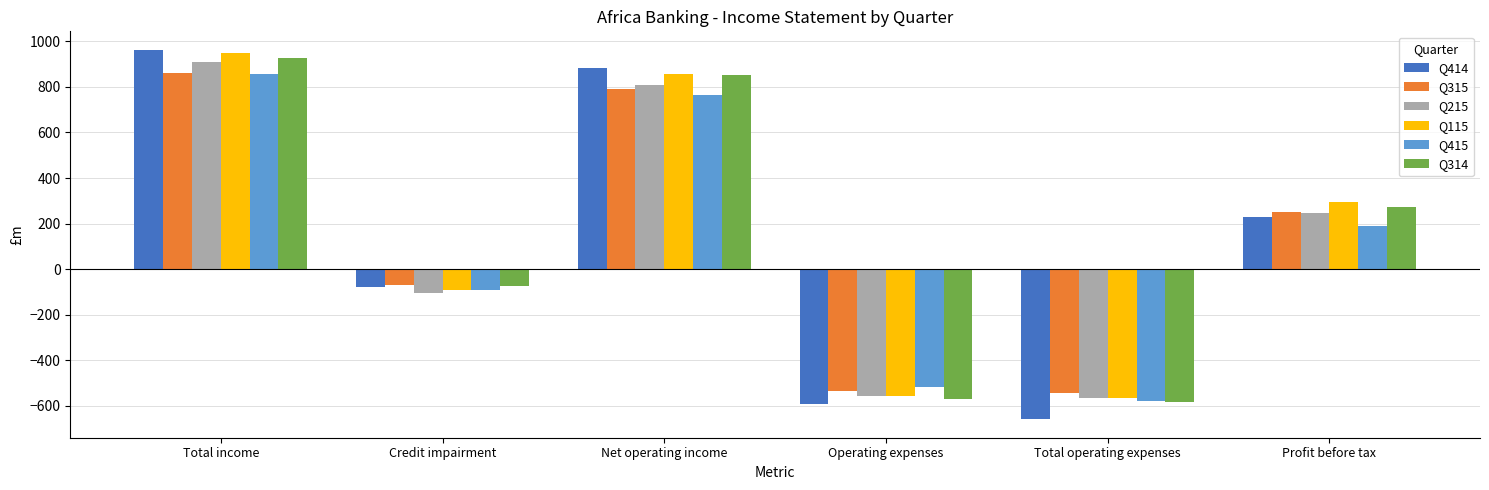

Is it true that Q415 equals 188 at Profit before tax?

True